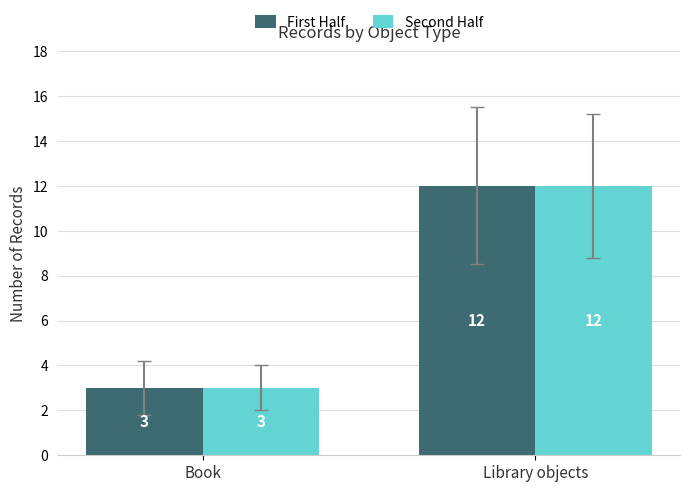

Reading right to left, extract all data points from this chart.

First Half: 12	3
Second Half: 12	3